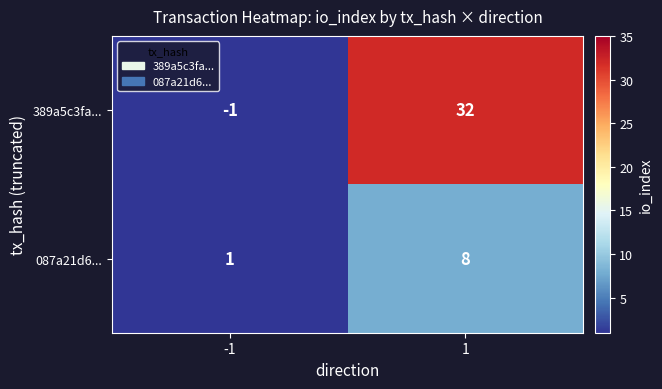

At which category is the sum across all series the highest?

1